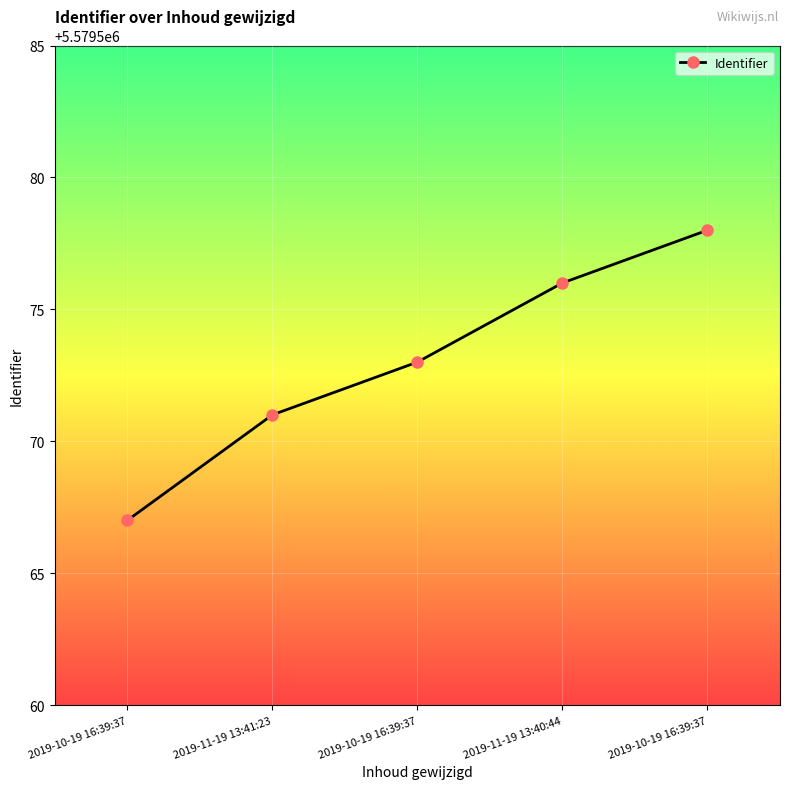

Does the chart display data point markers on the line(s)?

Yes